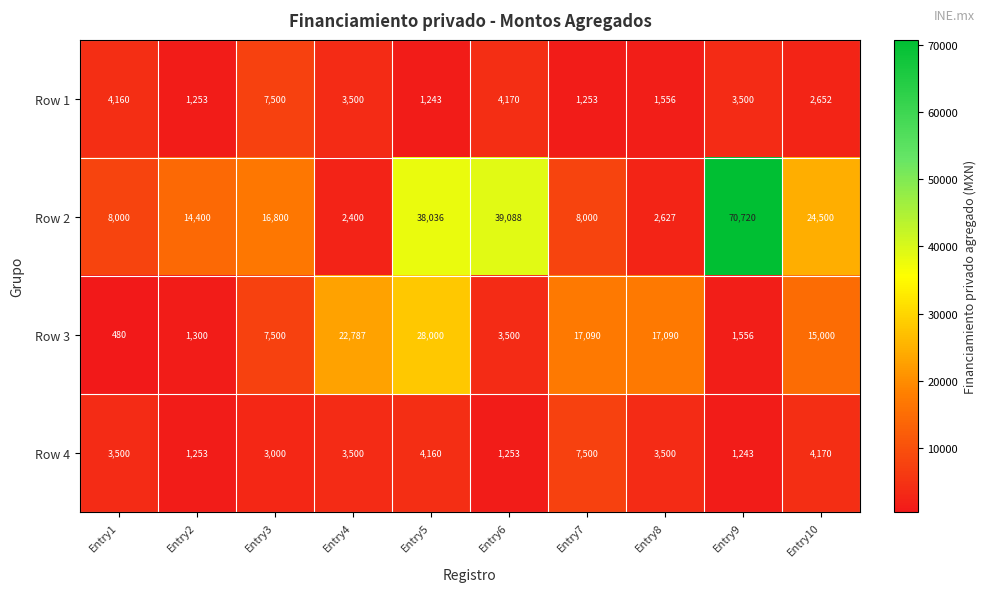

At which label does Row 1 reach its peak?

Entry3